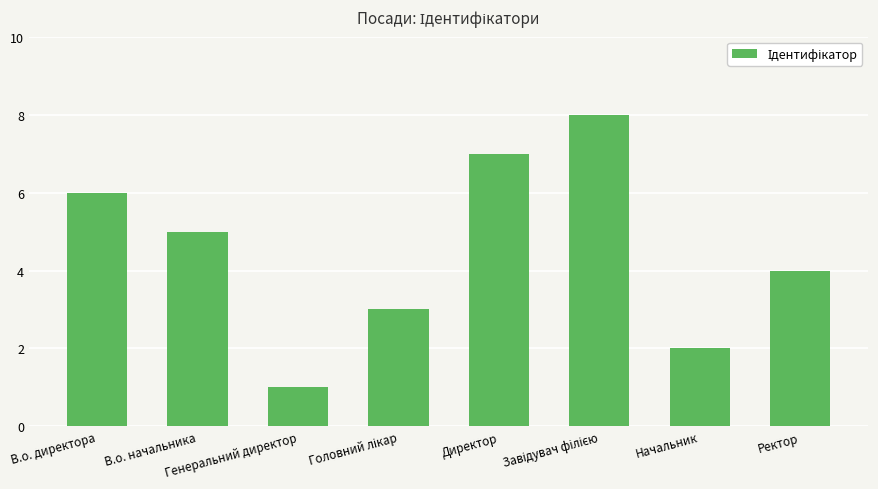

How many data points are less than 5?

4